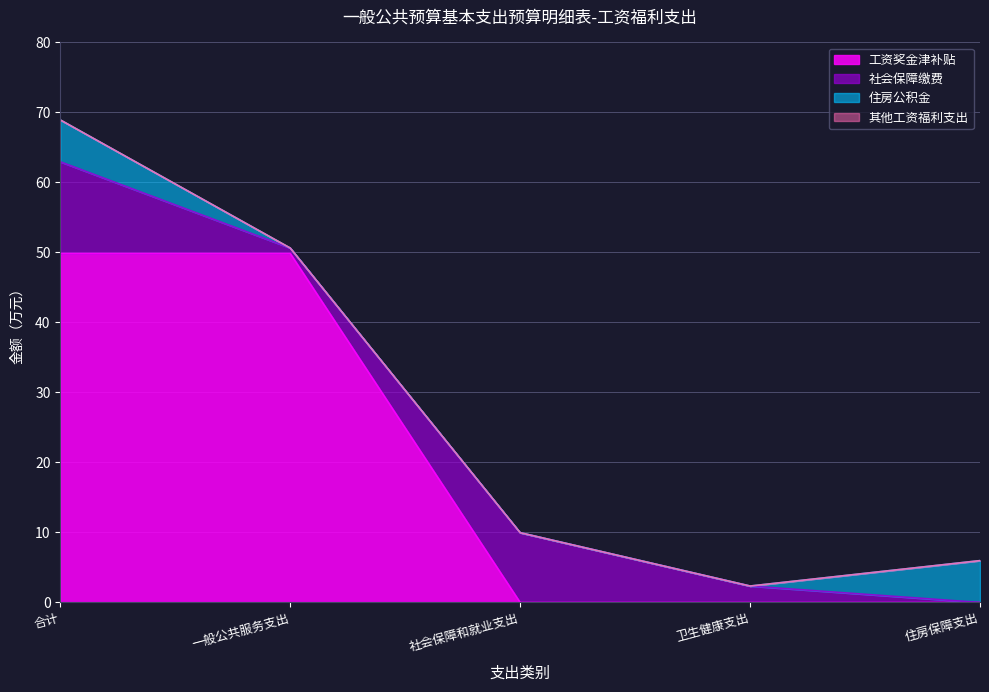

Does the chart display data point markers on the line(s)?

No